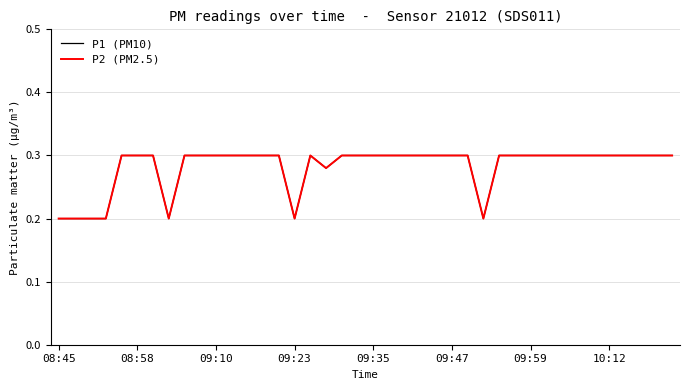

Does the chart display data point markers on the line(s)?

No